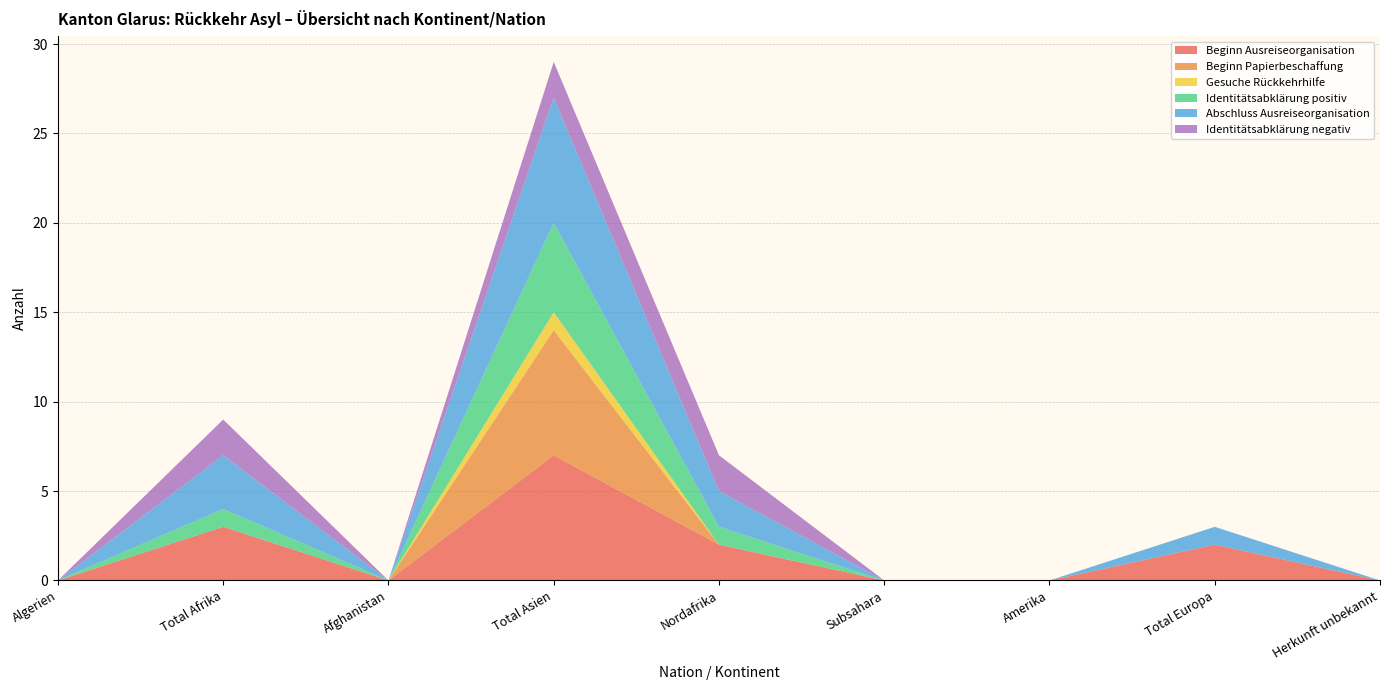

Reading left to right, list all the values displayed in this chart.

Beginn Ausreiseorganisation: 0	3	0	7	2	0	0	2	0
Beginn Papierbeschaffung: 0	0	0	7	0	0	0	0	0
Gesuche Rückkehrhilfe: 0	0	0	1	0	0	0	0	0
Identitätsabklärung positiv: 0	1	0	5	1	0	0	0	0
Abschluss Ausreiseorganisation: 0	3	0	7	2	0	0	1	0
Identitätsabklärung negativ: 0	2	0	2	2	0	0	0	0